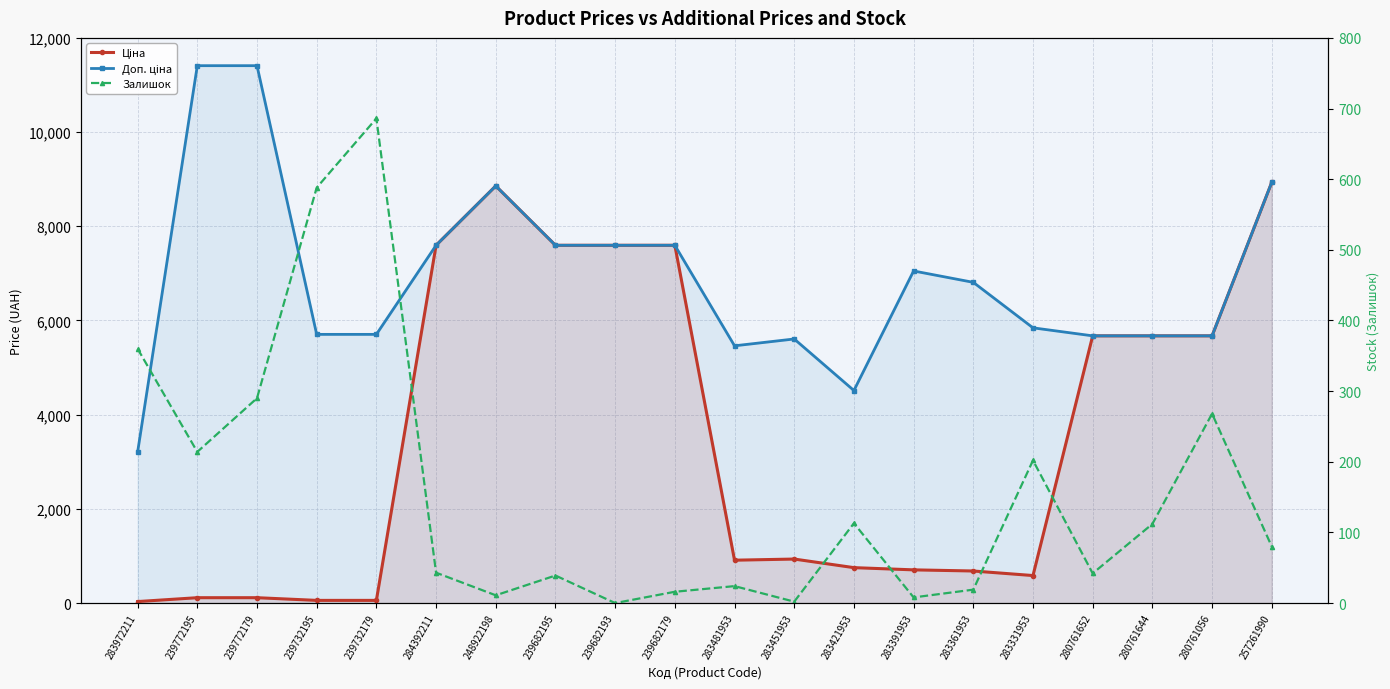

Which series changed the most between 239732195 and 280761056?

Ціна